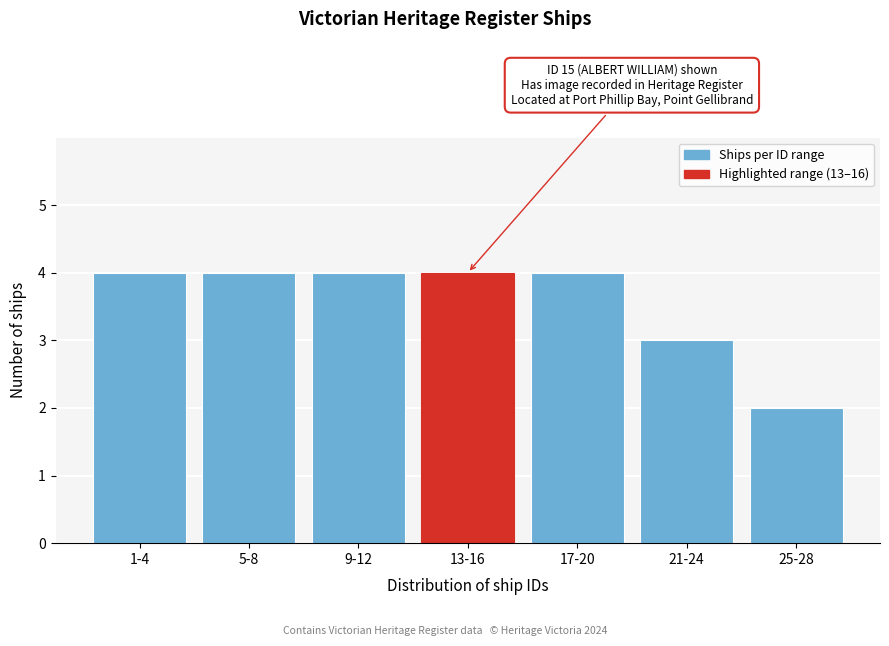

Reading left to right, what are all the values shown in this chart?

4	4	4	4	4	3	2